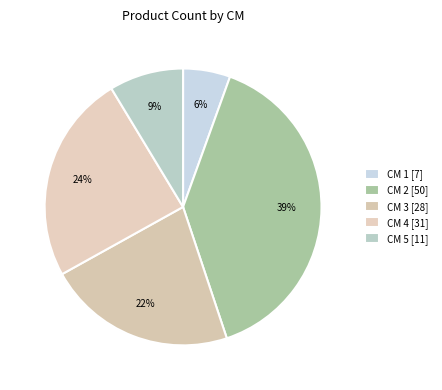

Rank the categories by value from lowest to highest.

1, 5, 3, 4, 2